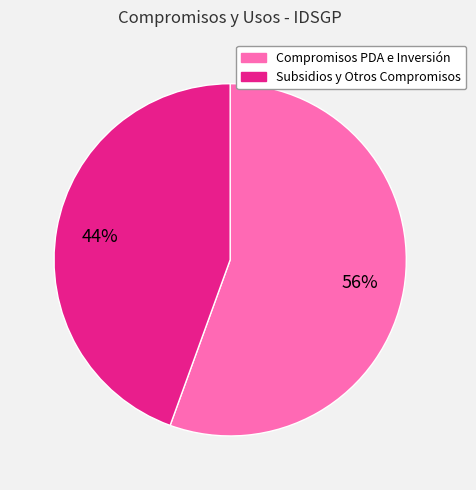

Is there any slice that represents more than half of the pie?

Yes